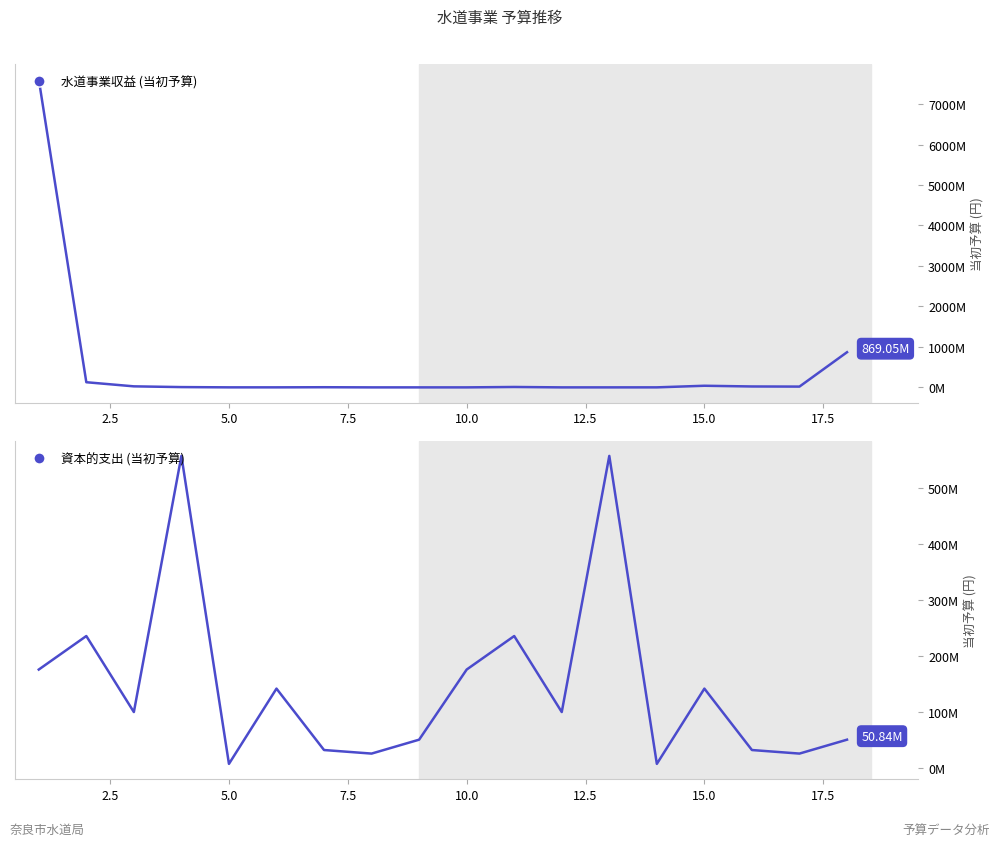

Reading left to right, what are all the values shown in this chart?

水道事業収益 (当初予算): 7609711000	127333000	25507000	7152000	662000	662000	3789000	10000	10000	1000	9991000	29000	5000	500000	40181000	22404000	19505000	869048000
資本的支出 (当初予算): 176136980	236027520	100214000	557884000	7603000	142089000	32350000	26000000	50845000	176136980	236027520	100214000	557884000	7603000	142089000	32350000	26000000	50845000